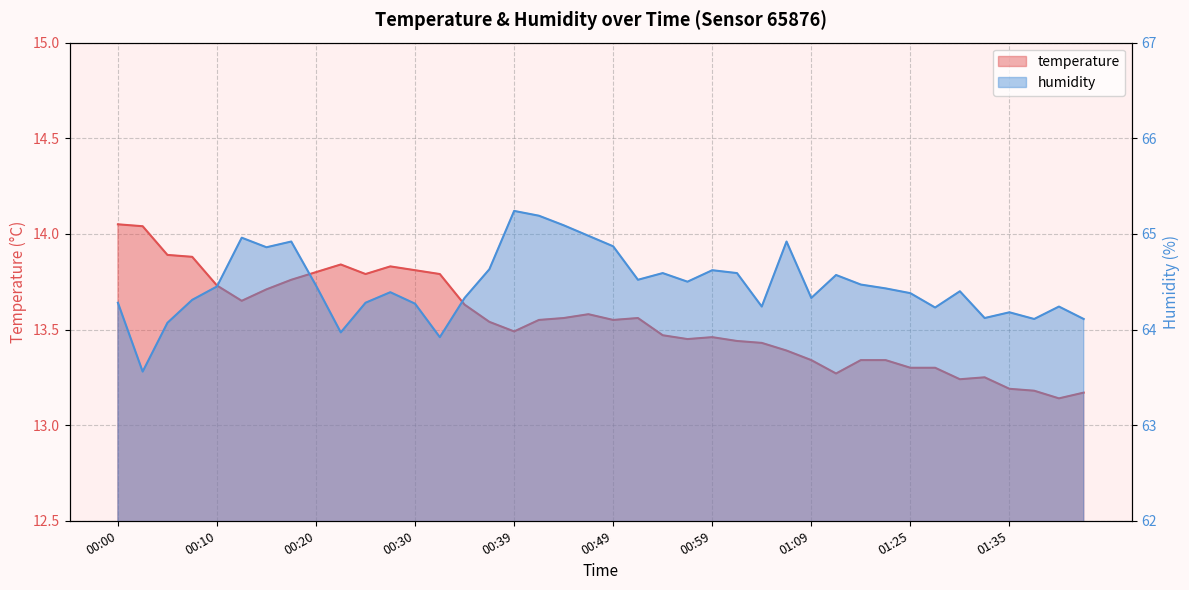

What is the difference between the second highest and second lowest values in the temperature series?

0.9